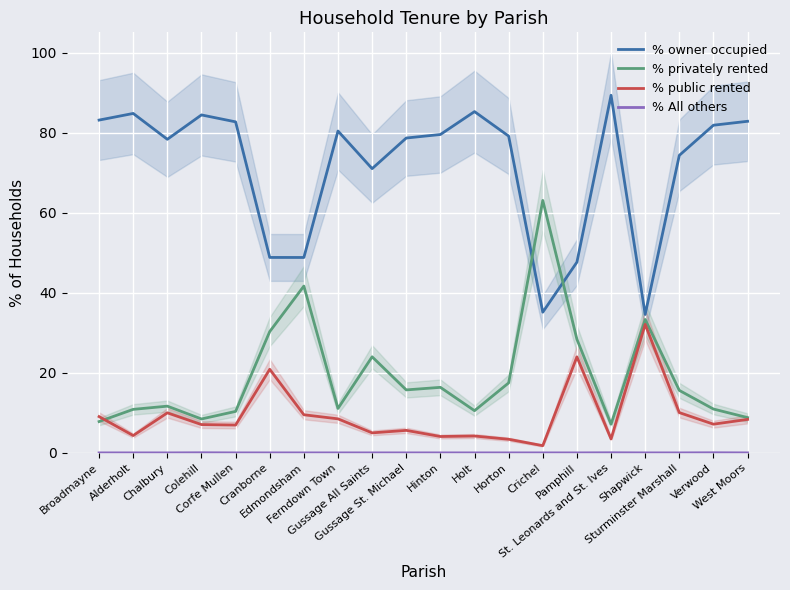

How many values in the % public rented series are below 7?

9